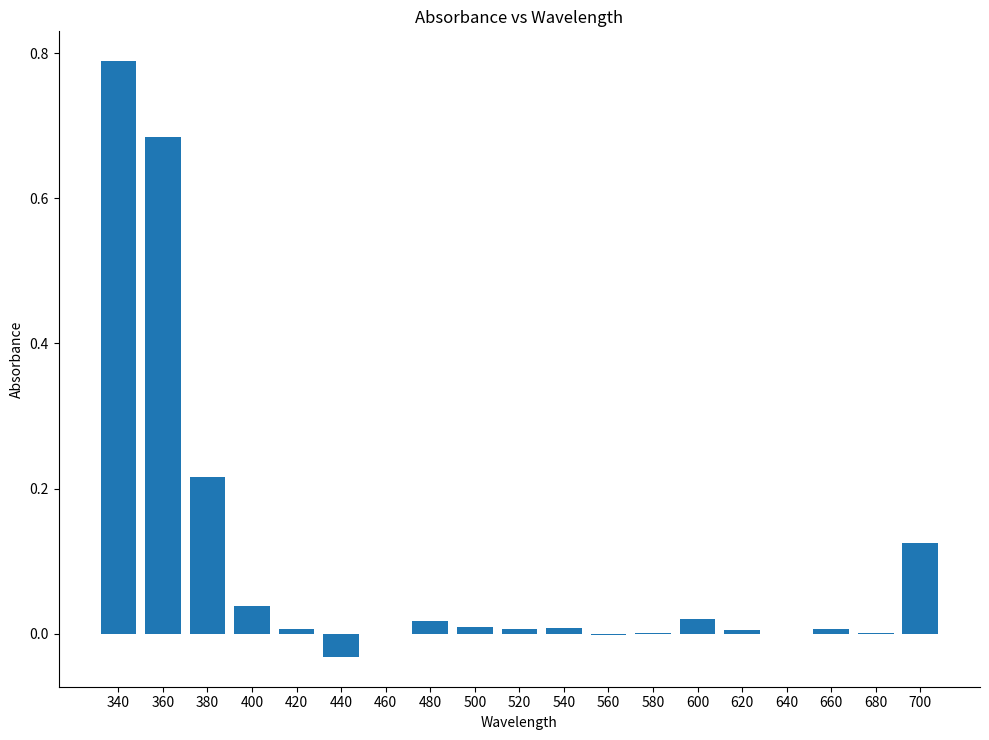

What is the sum of all values?

1.9